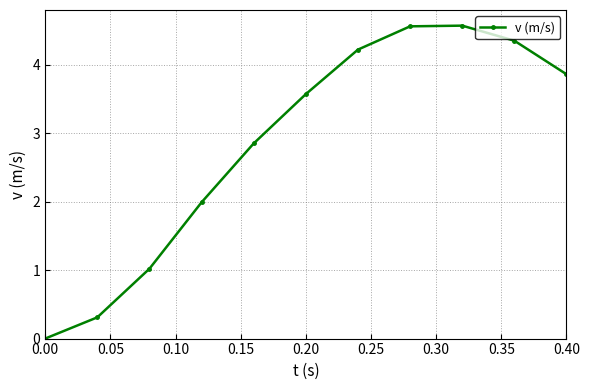

What is the greatest value displayed?

4.6